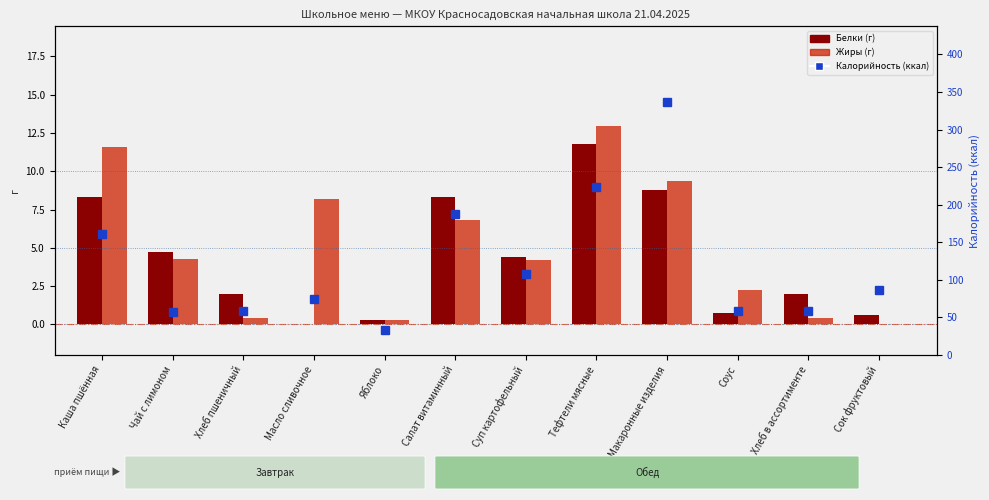

Rank the categories by Белки (г) value from highest to lowest.

Тефтели мясные, Макаронные изделия, Каша пшённая, Салат витаминный, Чай с лимоном, Суп картофельный, Хлеб пшеничный, Хлеб в ассортименте, Соус, Сок фруктовый, Яблоко, Масло сливочное